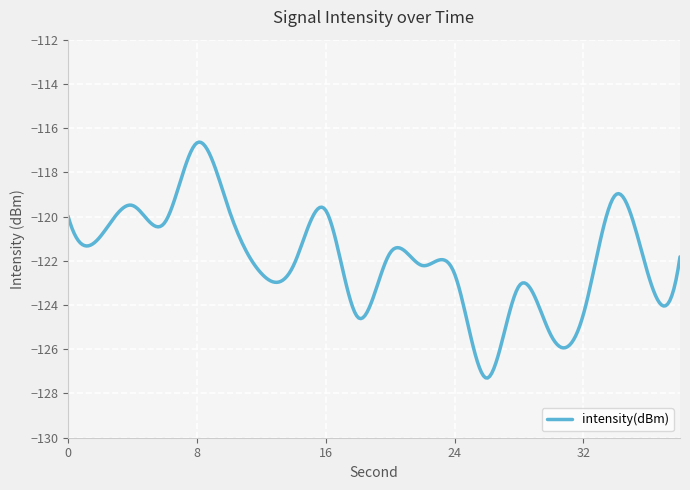

What is the greatest value displayed?

-116.6